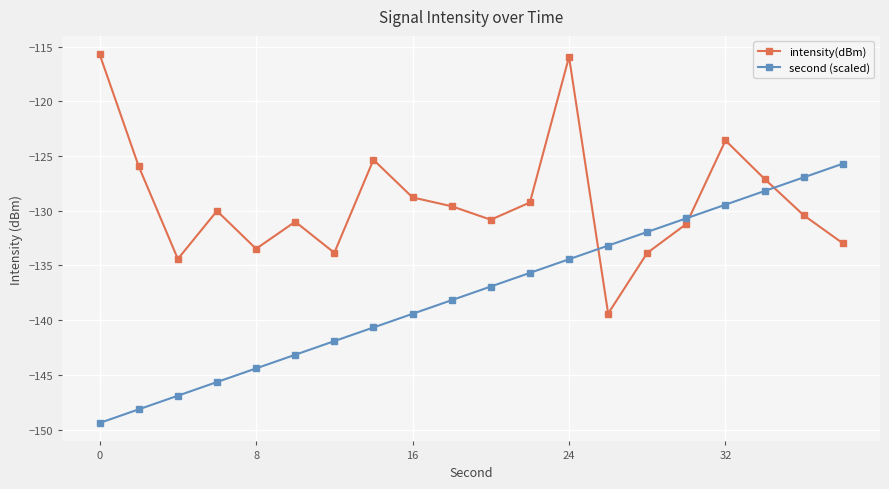

Rank the series by their average value, from lowest to highest.

second (scaled), intensity(dBm)